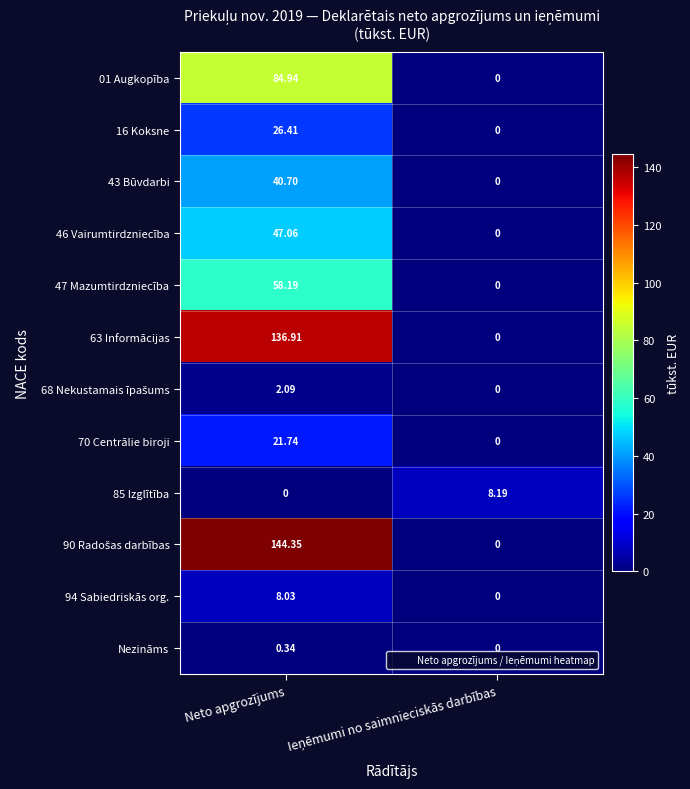

Which category has the highest value across all series?

Neto apgrozījums